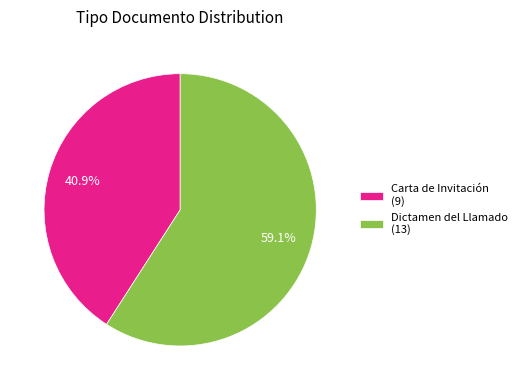

To the nearest percent, what is the combined percentage of Dictamen del Llamado and Carta de Invitación?

100%